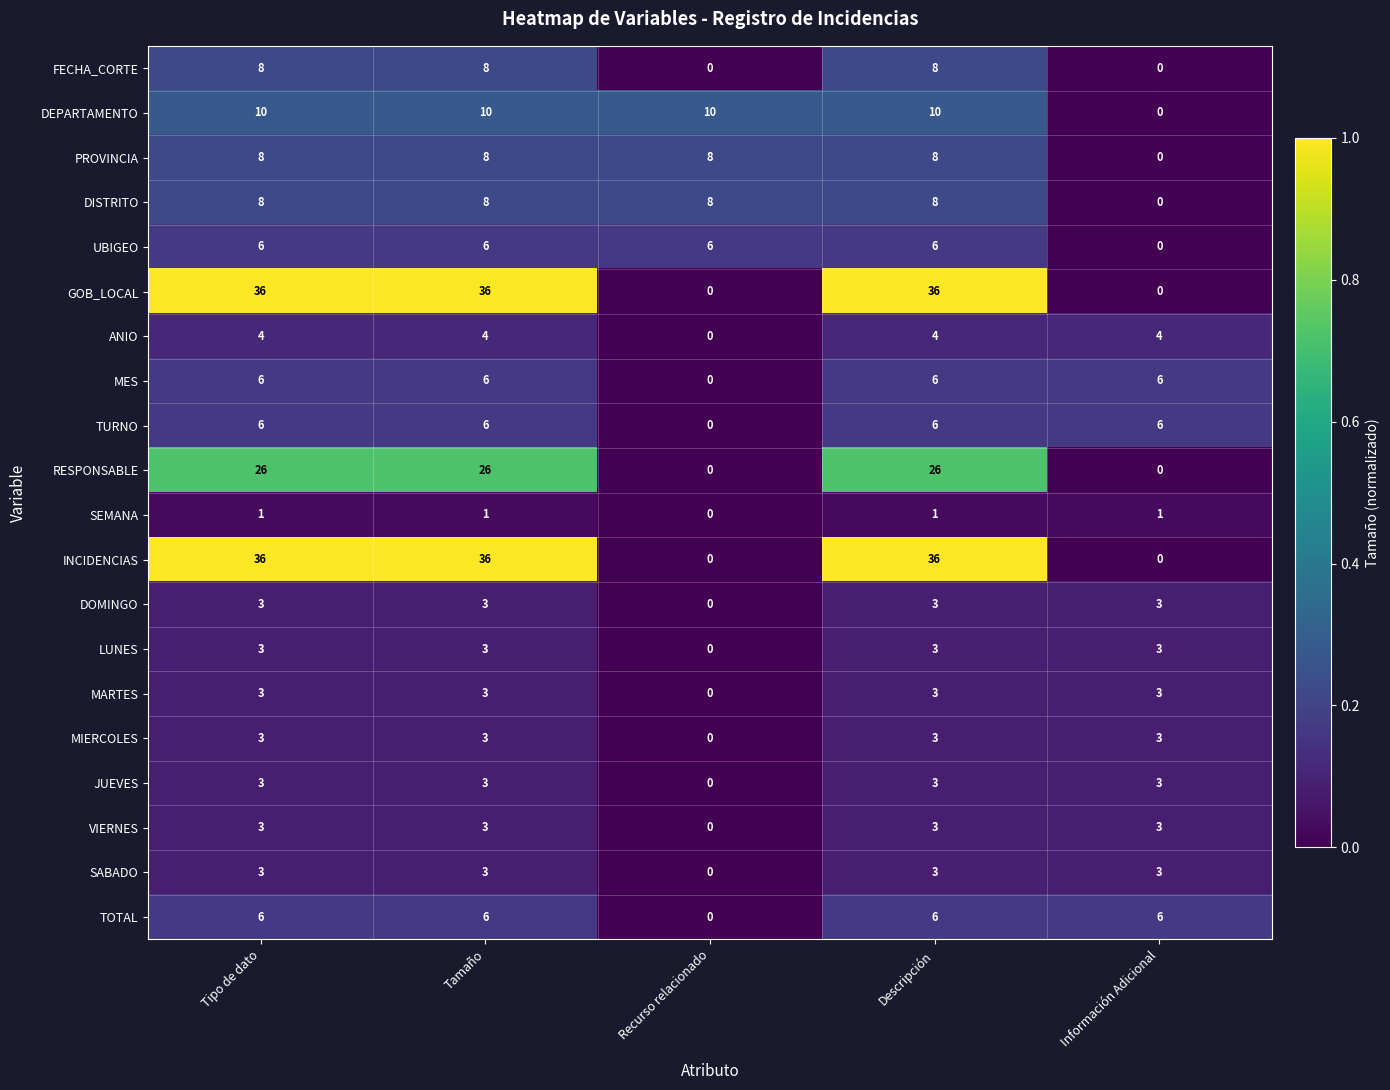

What is the sum of the DISTRITO values at Tipo de dato and Recurso relacionado?

16